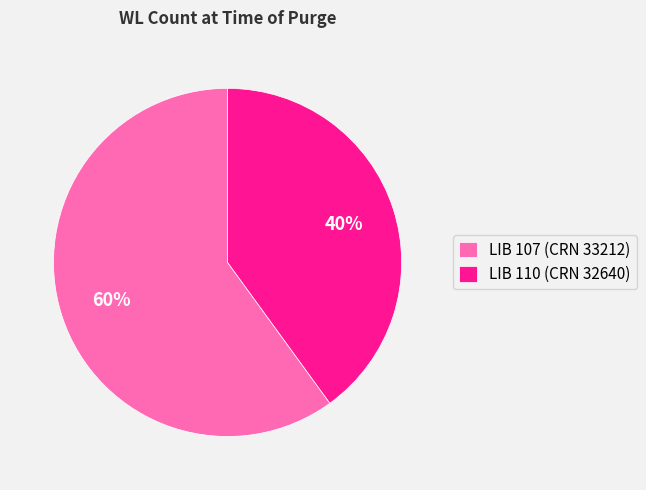

How many segments does this pie chart have?

2